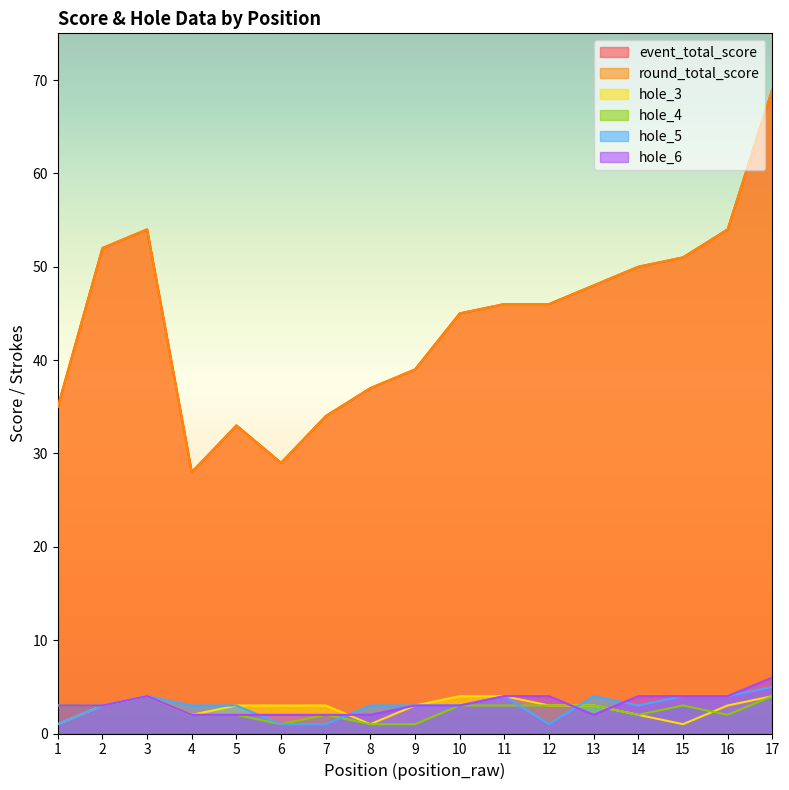

How many lines are shown in the chart?

6